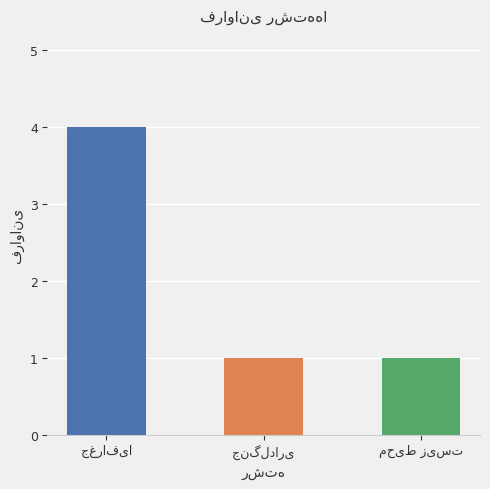

Are the bars horizontal?

No